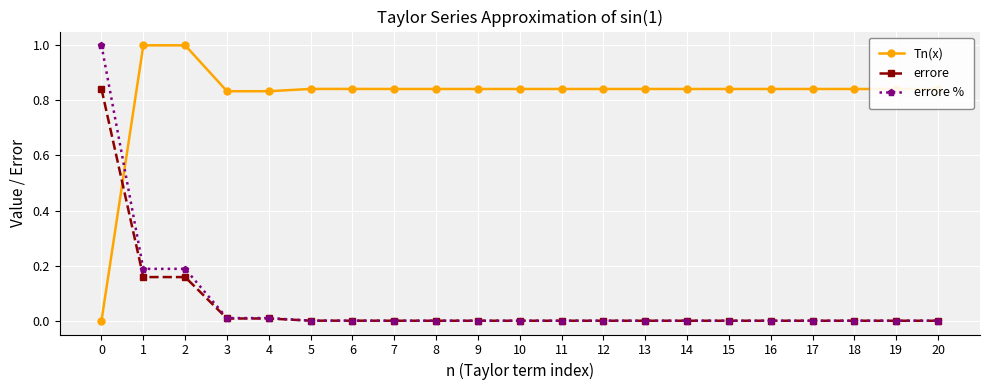

What is the maximum value shown in the chart?

1.0